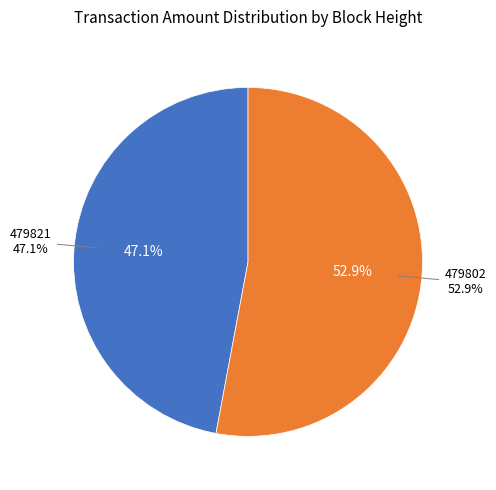

What is the smallest slice in the pie chart?

479821